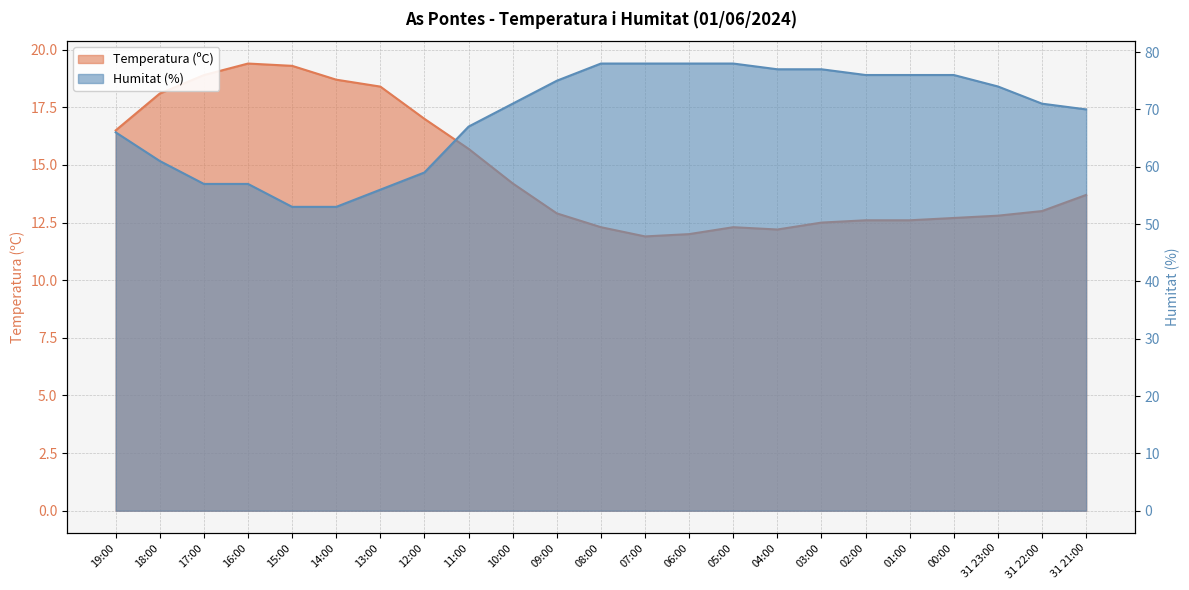

At which label does Humitat (%) reach its peak?

08:00